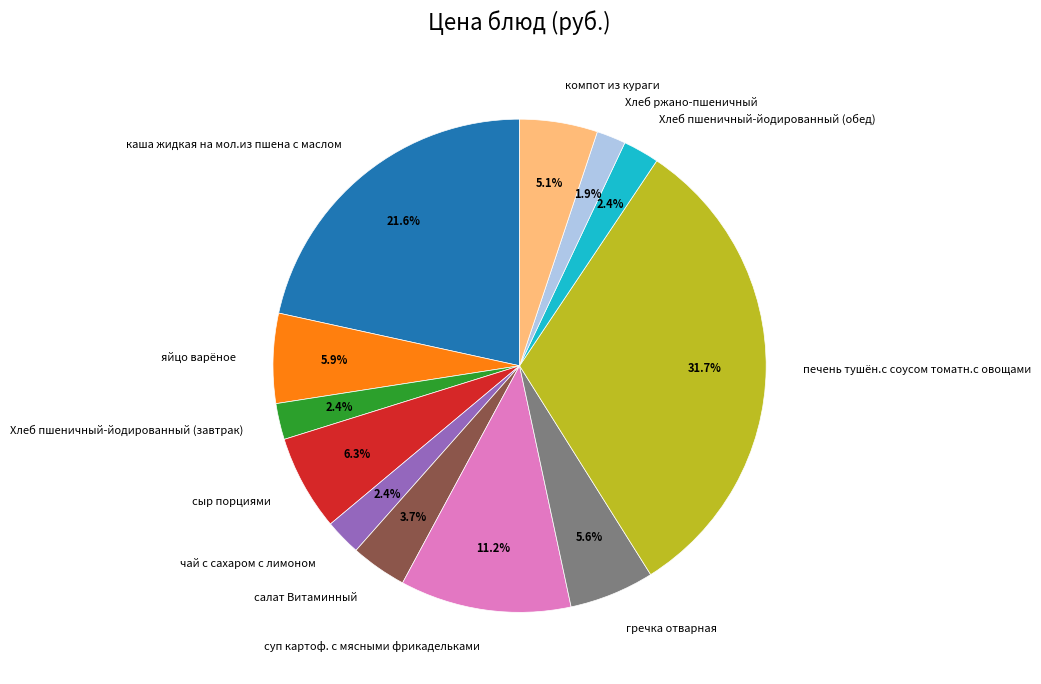

The суп картоф. с мясными фрикадельками slice represents 11% of the pie. True or false?

True